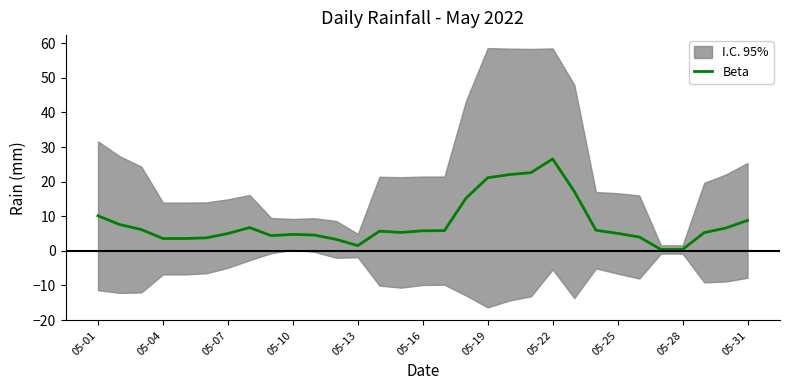

Is this an area chart (filled region under the line)?

No